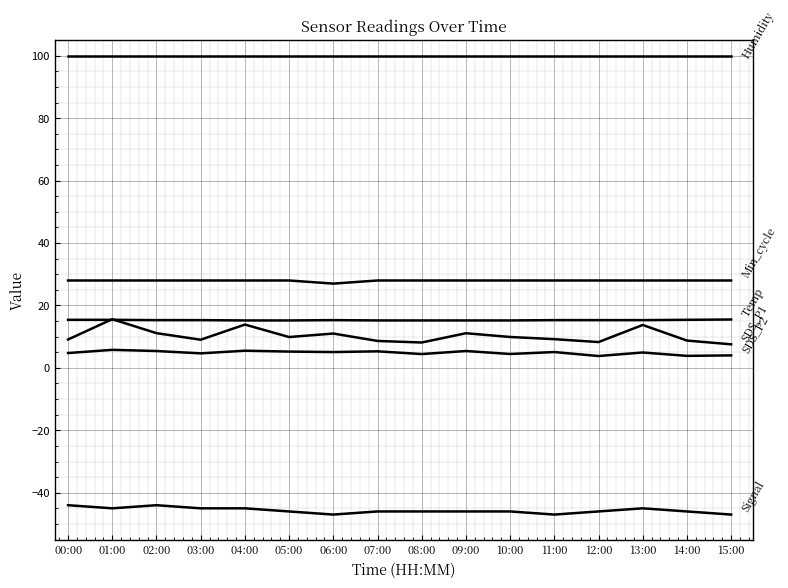

What is the label of the 3rd point from the right?

13:00